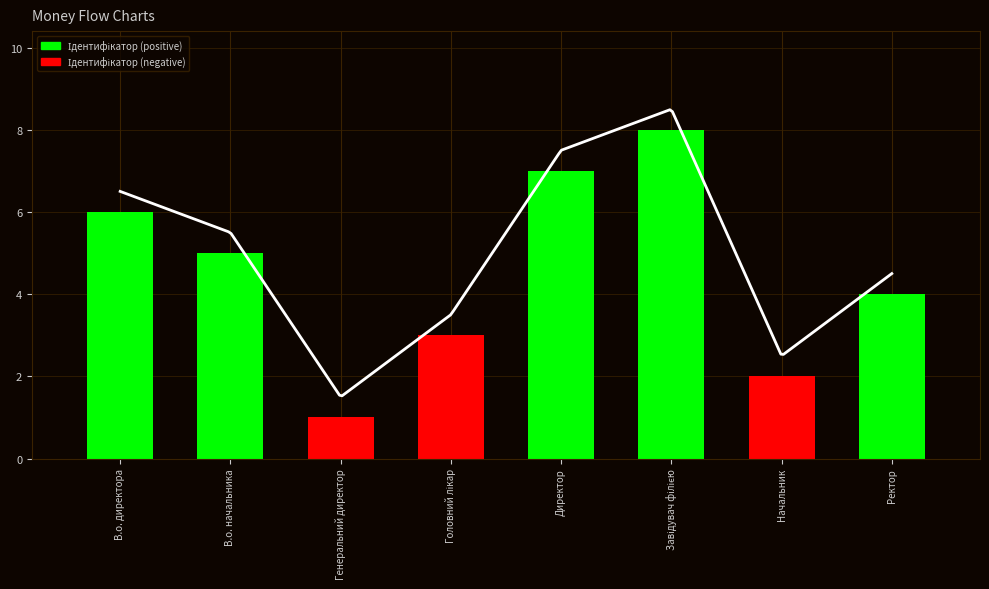

Rank the categories by value from highest to lowest.

Завідувач філією, Директор, В.о. директора, В.о. начальника, Ректор, Головний лікар, Начальник, Генеральний директор